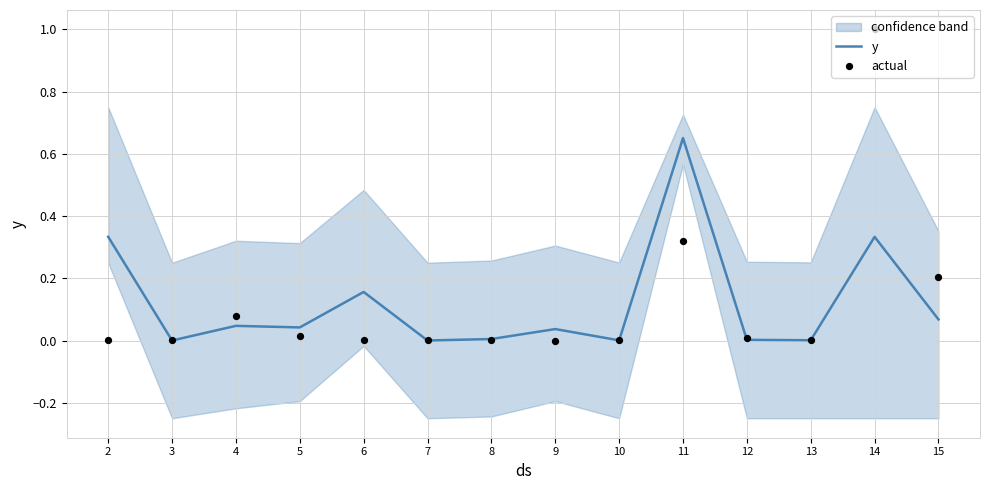

At which category is the sum across all series the highest?

14